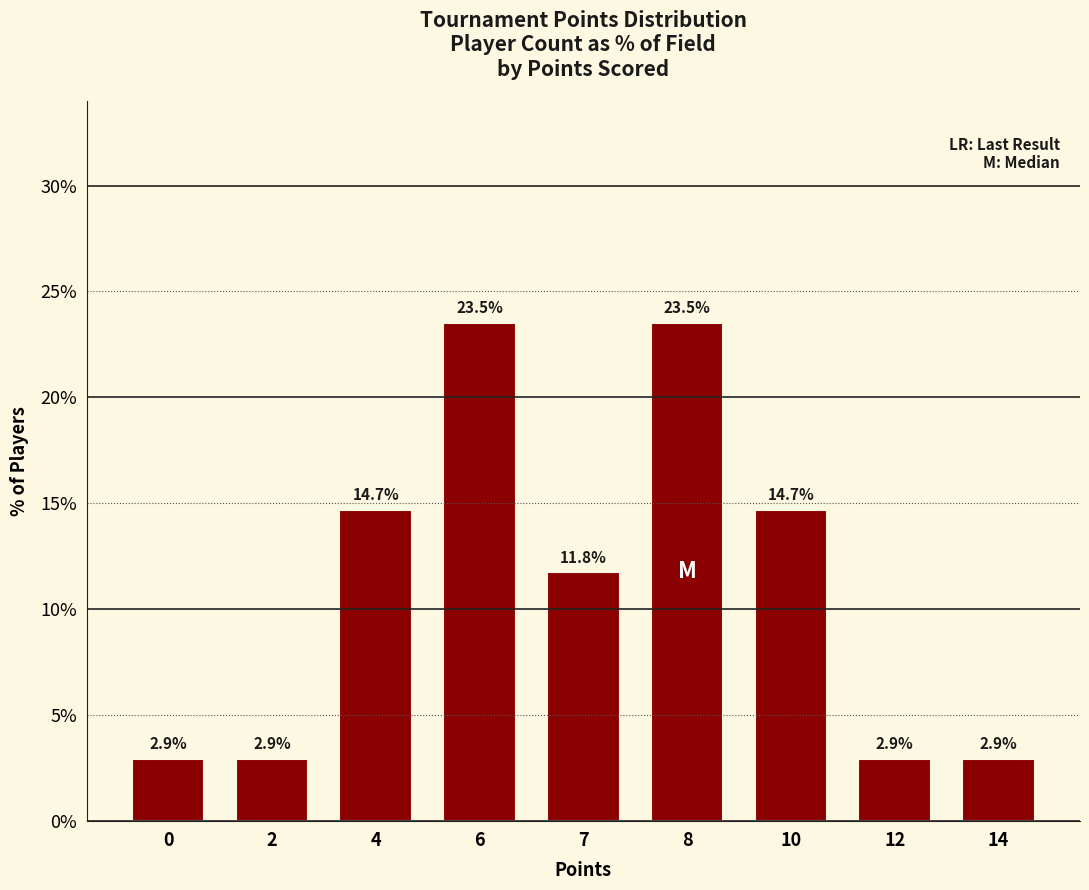

How many data points are above 11?

5